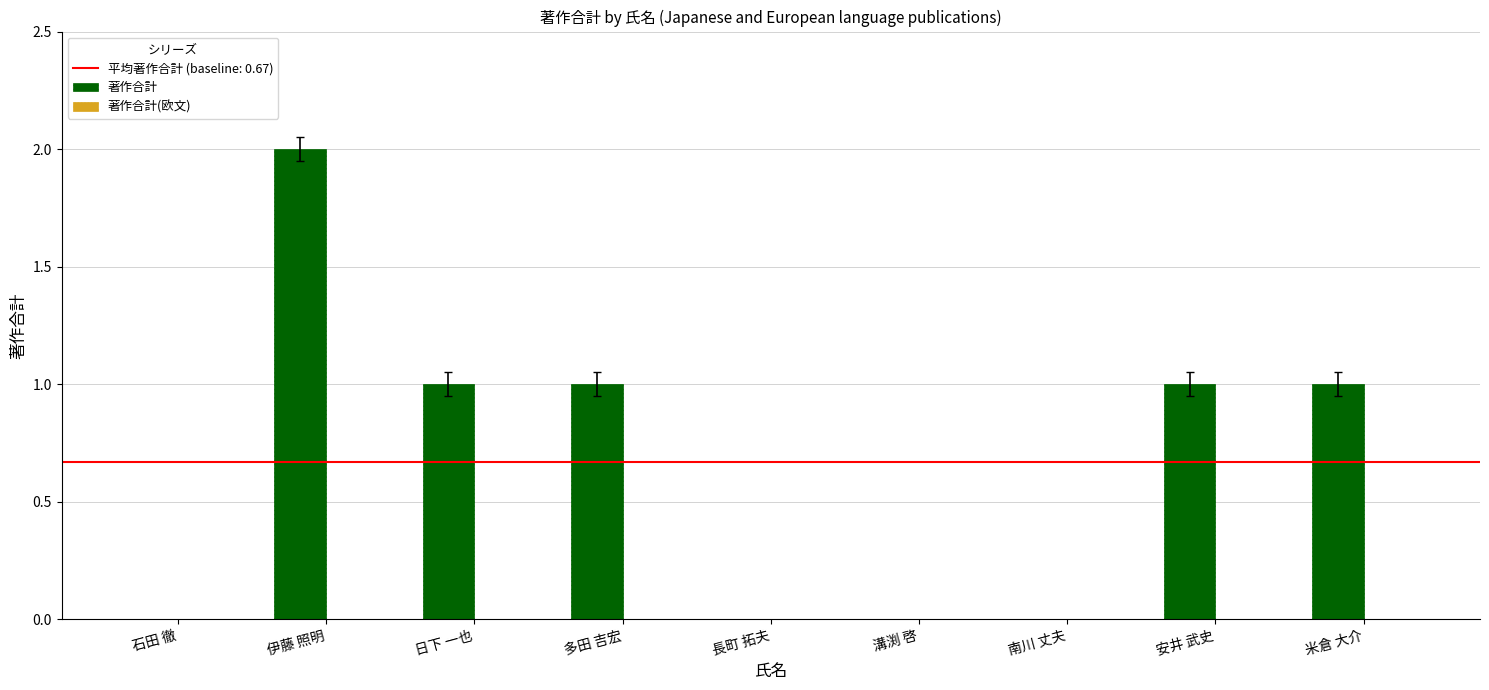

Reading left to right, extract all data points from this chart.

石田 徹=0	伊藤 照明=2	日下 一也=1	多田 吉宏=1	長町 拓夫=0	溝渕 啓=0	南川 丈夫=0	安井 武史=1	米倉 大介=1